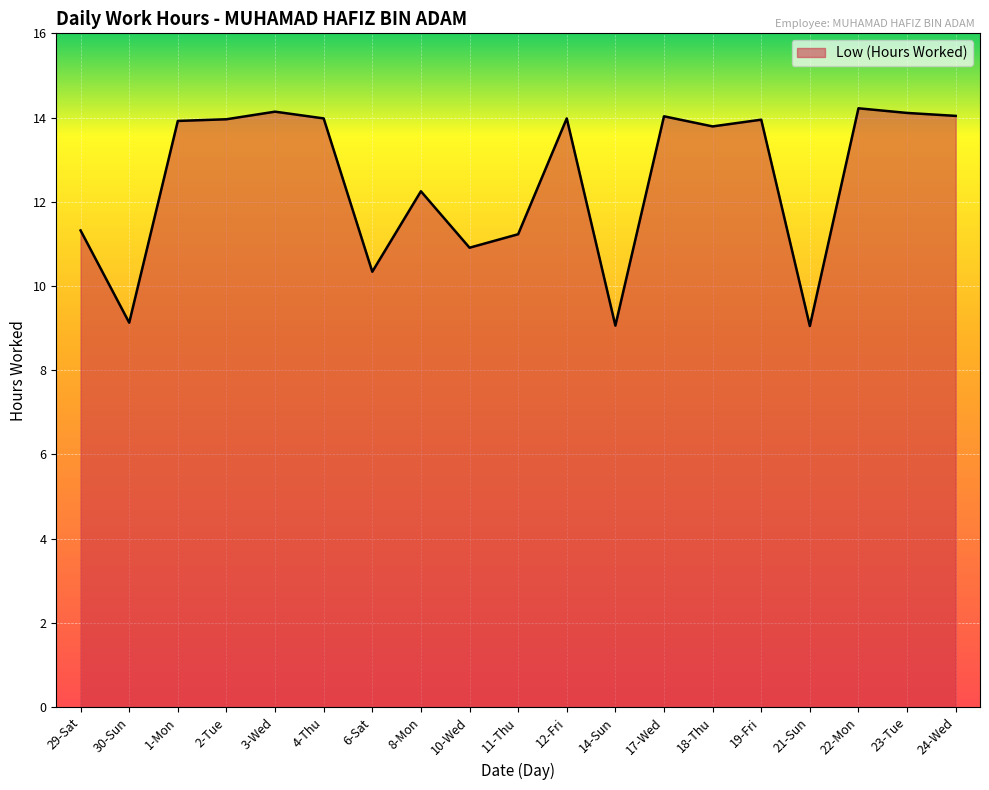

Where does the data first go above 13?

1-Mon